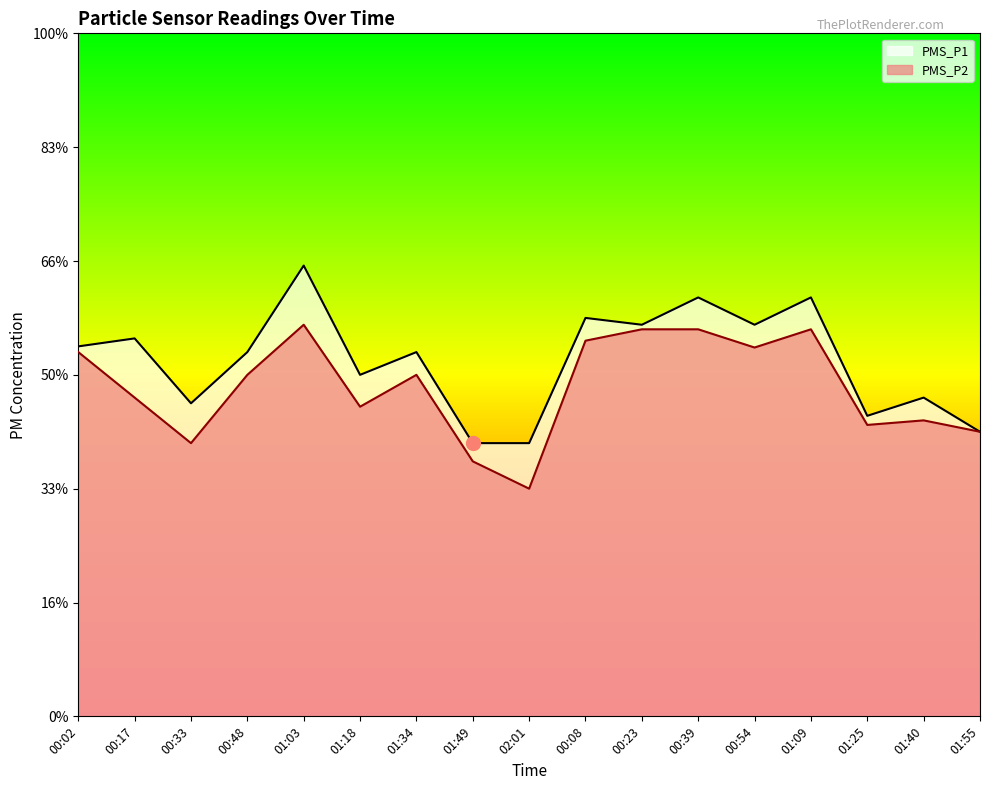

At which label is PMS_P2 closest to 13?

01:40